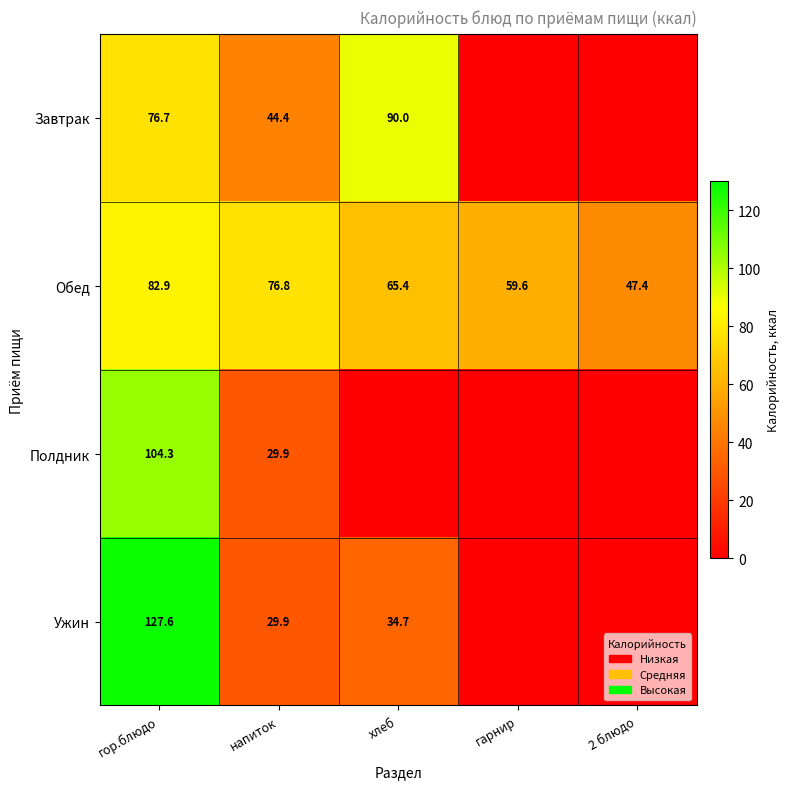

What is the difference between the maximum and minimum values in the Обед series?

35.5